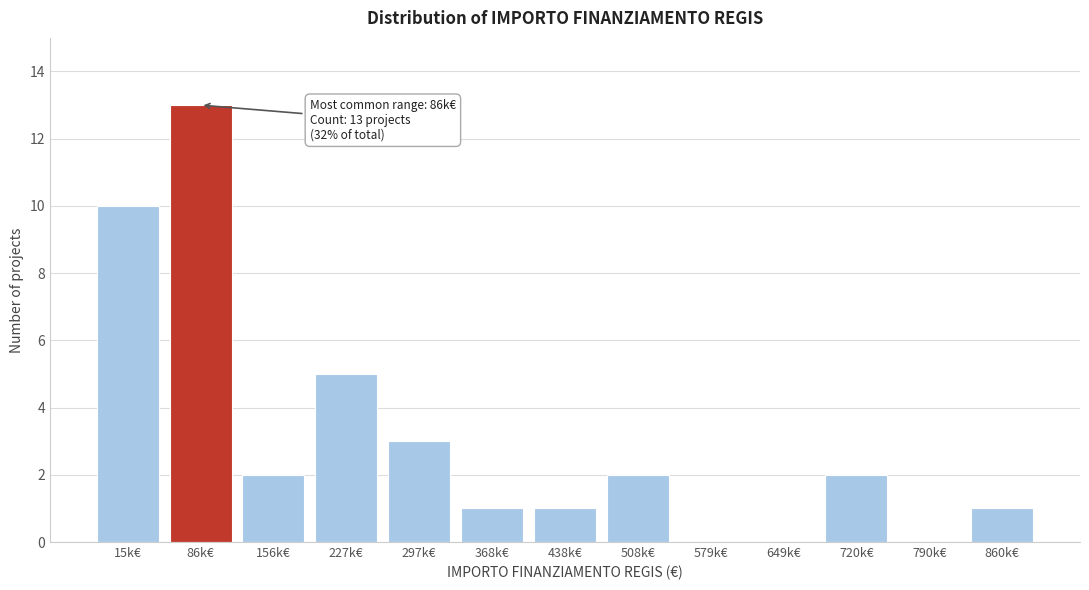

Reading left to right, extract all data points from this chart.

15k€=10	86k€=13	156k€=2	227k€=5	297k€=3	368k€=1	438k€=1	508k€=2	579k€=0	649k€=0	720k€=2	790k€=0	860k€=1